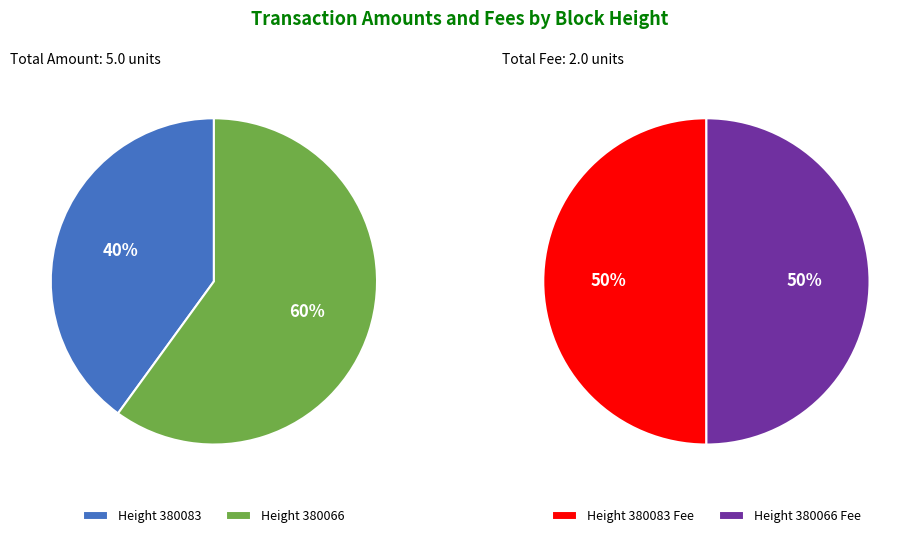

Is it true that 380083 is 40% of the pie?

True